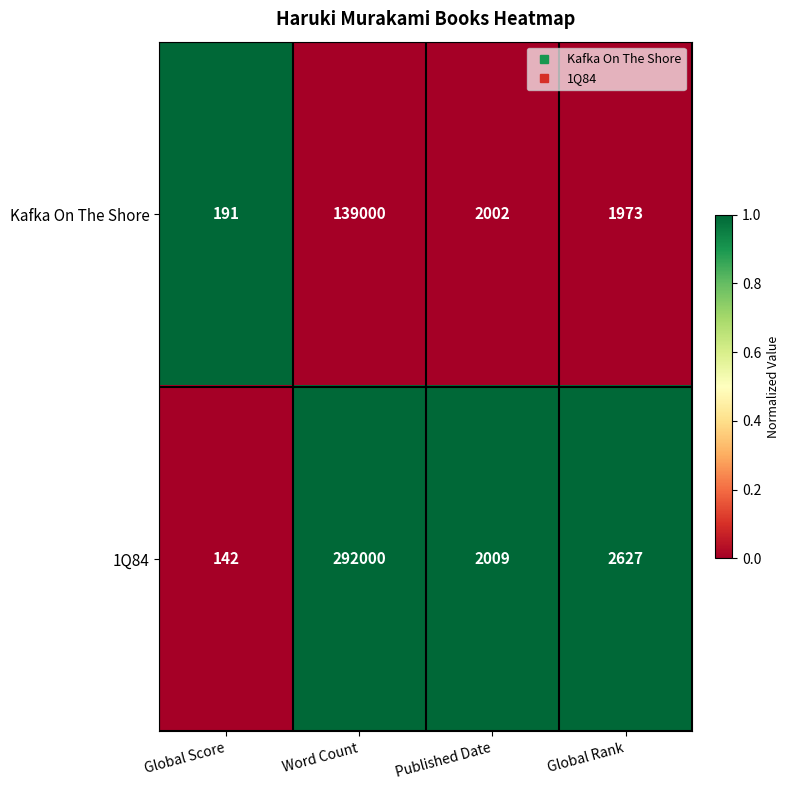

Reading right to left, extract all data points from this chart.

Kafka On The Shore: 1973	2002	139000	191
1Q84: 2627	2009	292000	142